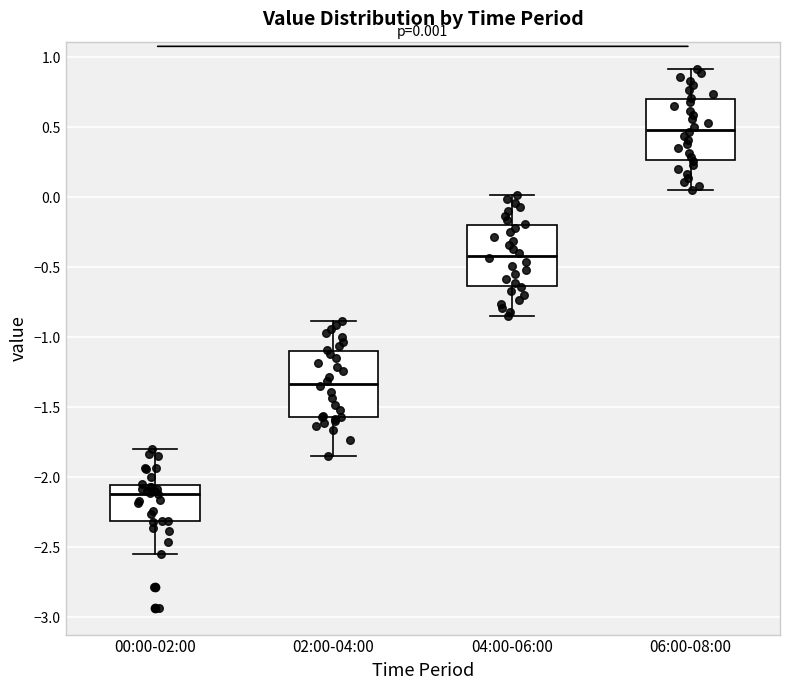

Which box has the highest median line?

06:00-08:00